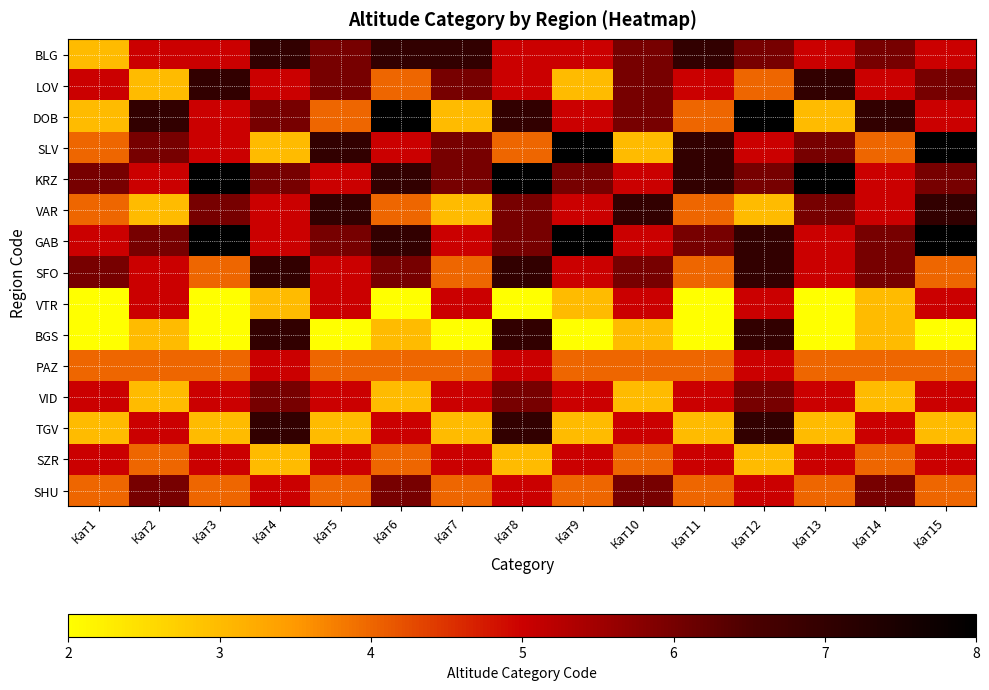

What is the minimum value shown in the chart?

2